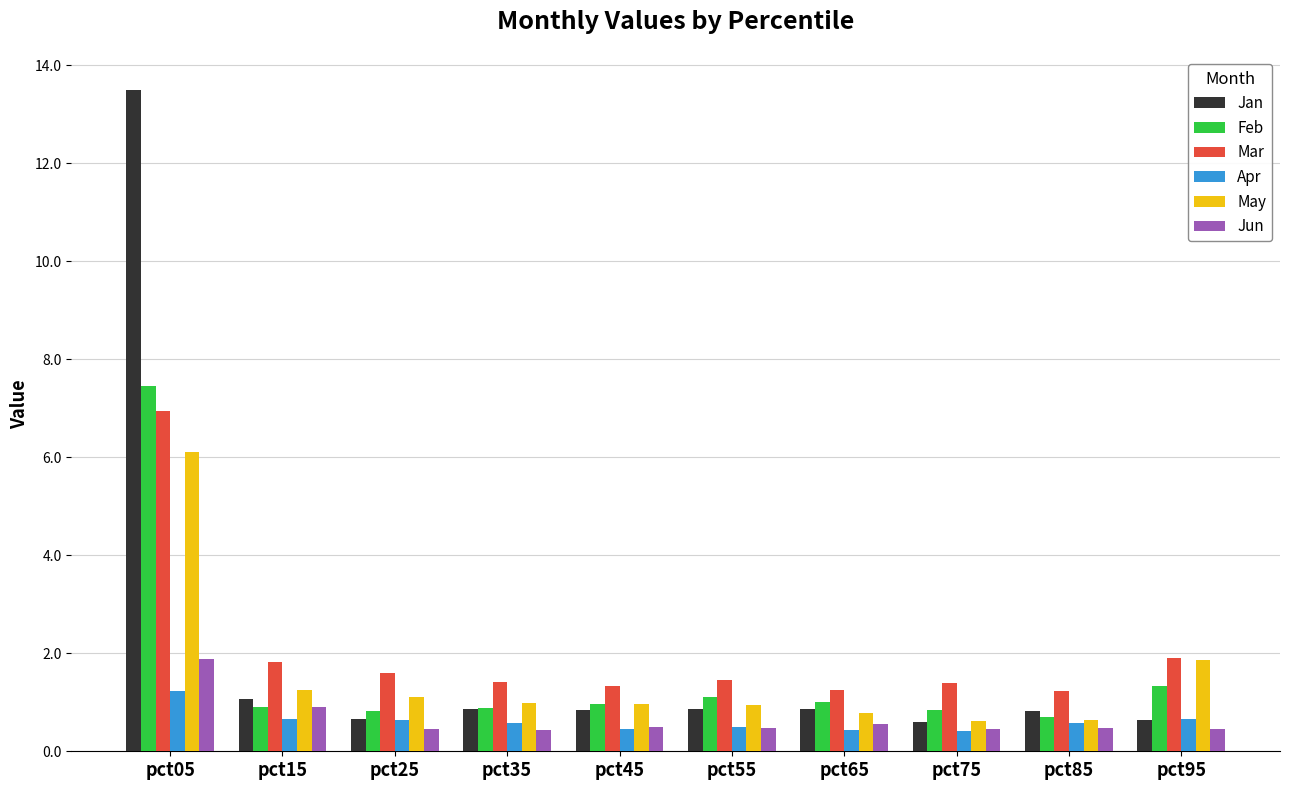

What is the difference between the second highest and minimum values in the Jan series?

0.5